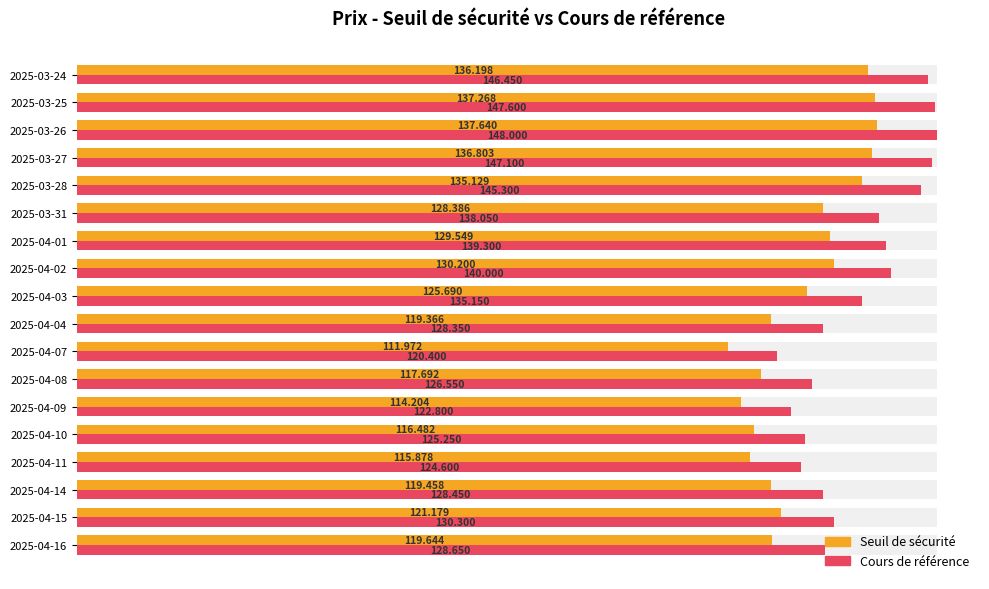

What is the average value of the Cours de référence series?

134.6